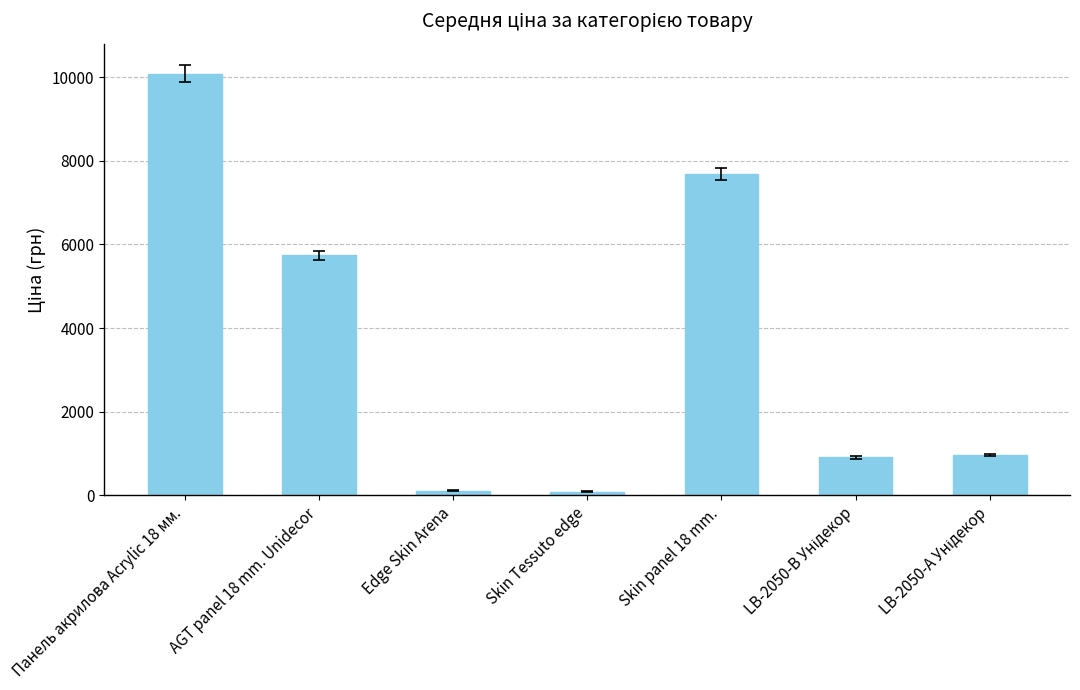

What is the maximum value shown in the chart?

10085.8